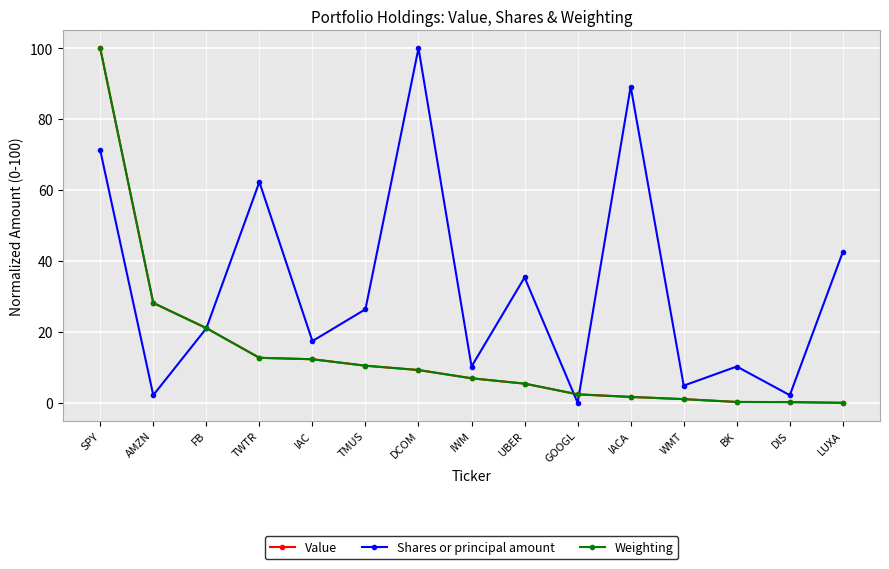

At which category is the sum across all series the highest?

SPY